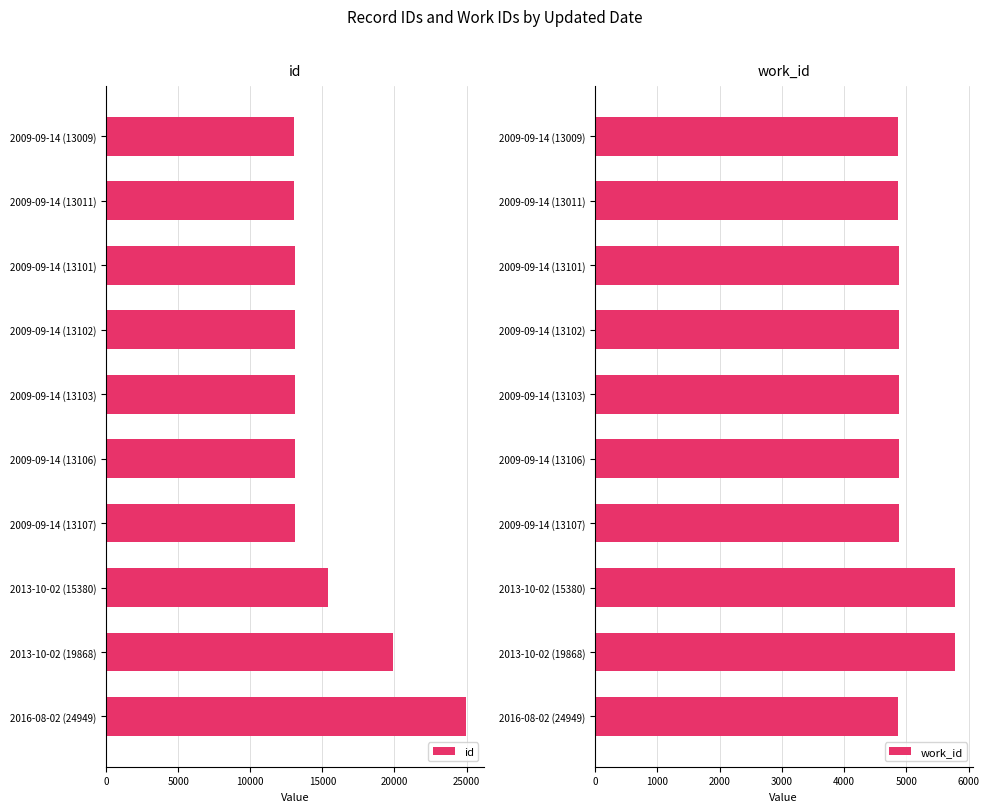

How many groups of bars are there?

10